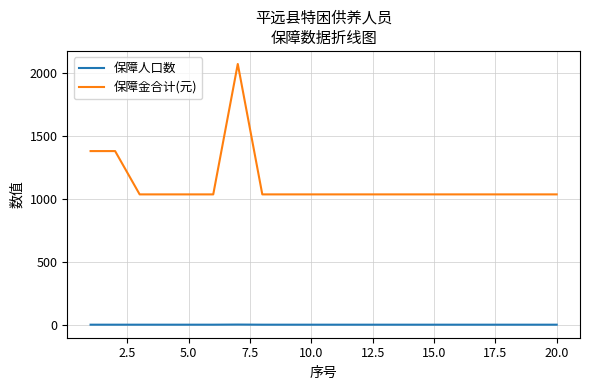

What is the sum of all 保障金合计(元) values?

22444